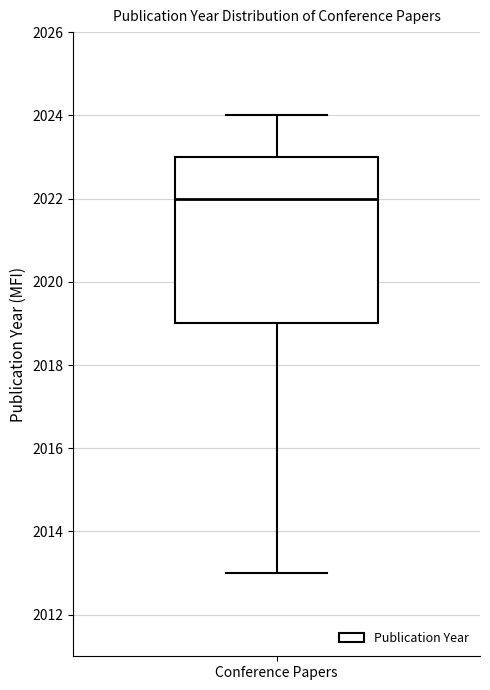

Read this box plot against the y-axis: the position of the median line, the range covered by the box, and the ends of both whiskers. The values are not printed on the chart, so give them approximately, as read against the axis.

median 2022, box 2019 to 2023, whiskers 2013 to 2024